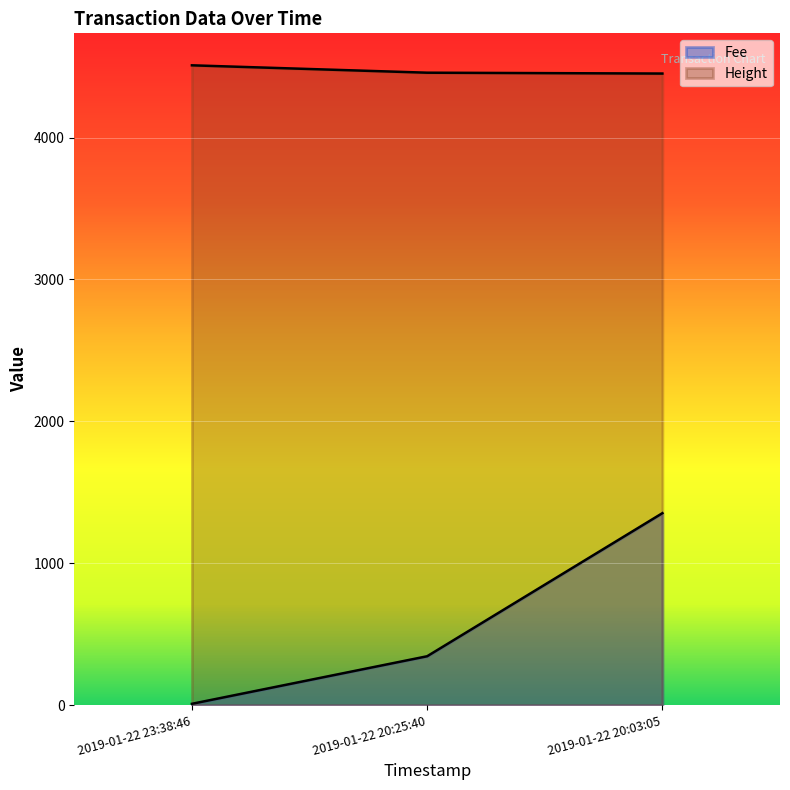

The Height series shows 7609.6 at 2019-01-22 20:25:40. True or false?

False